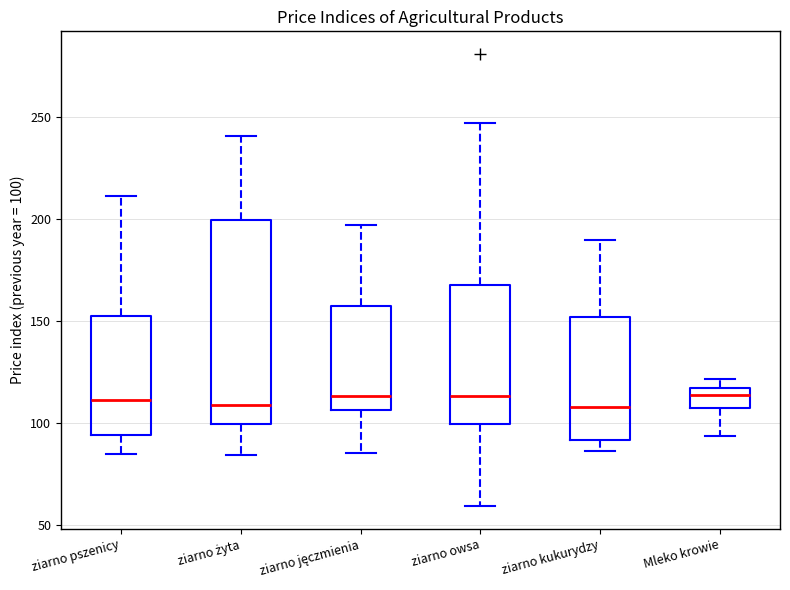

Where is the upper edge of the box for ziarno żyta on the y-axis? The values are not printed on the chart, so give them approximately, as read against the axis.

200